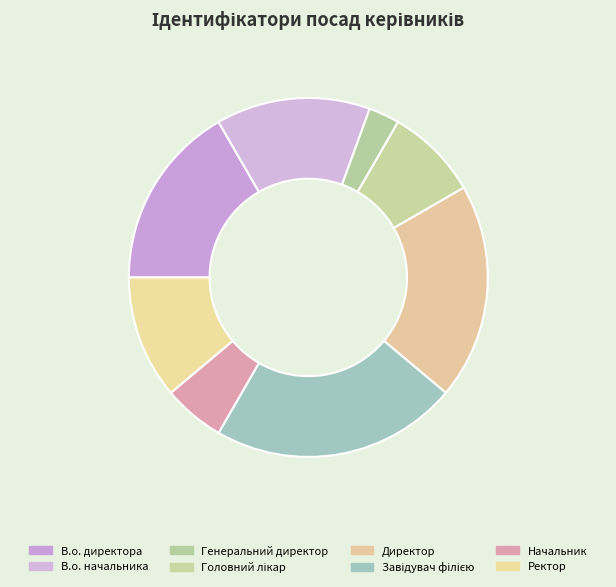

To the nearest percent, what is the average slice percentage?

12%